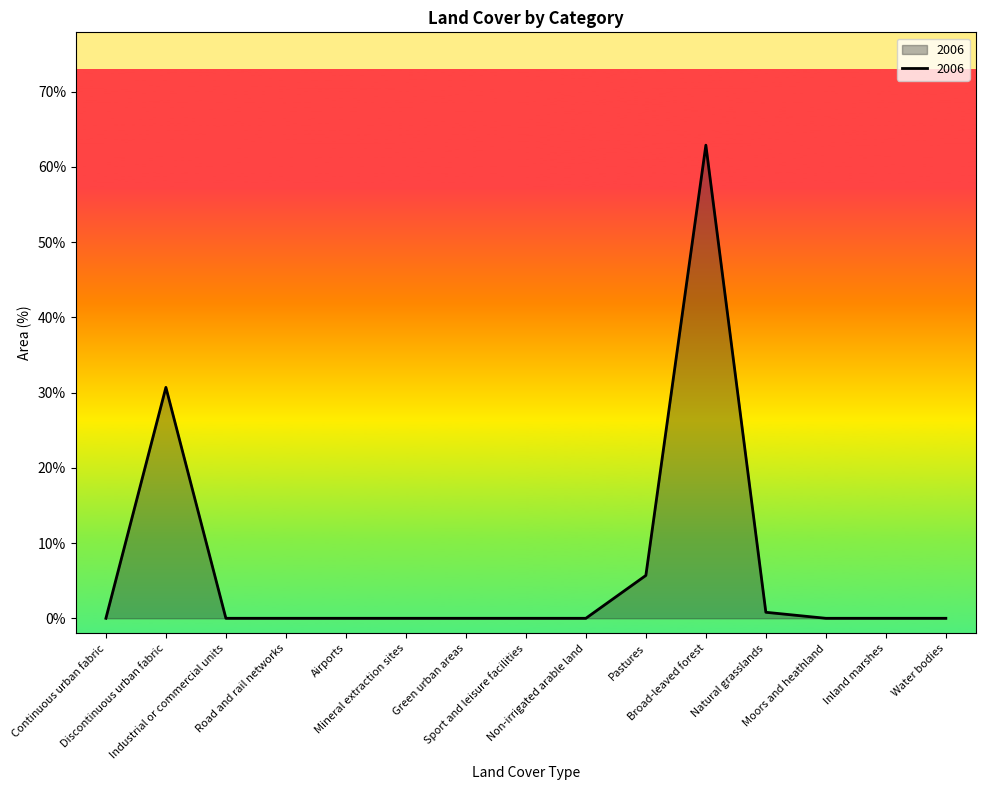

What is the greatest value displayed?

62.9